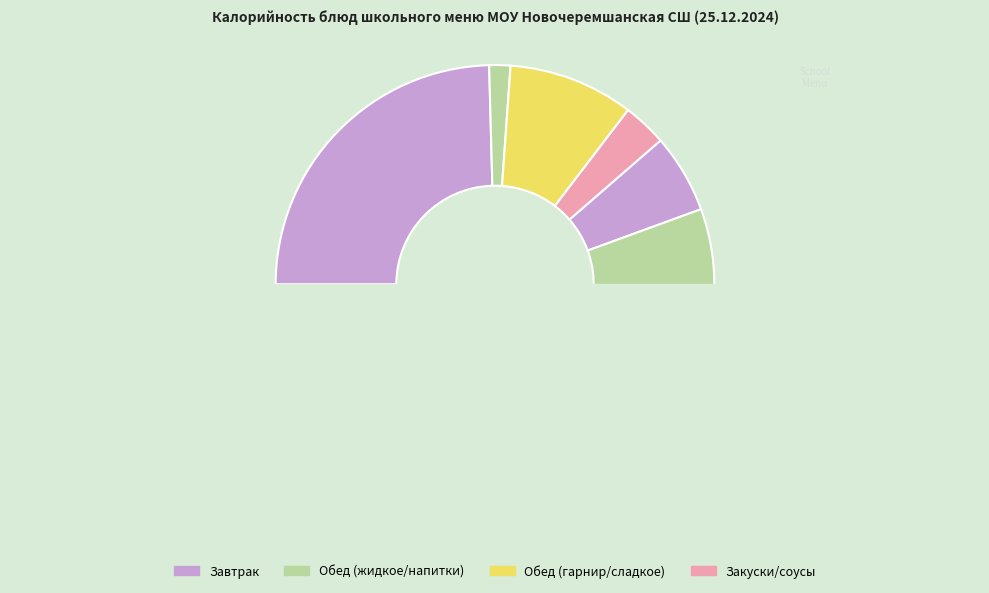

How many segments does this pie chart have?

11